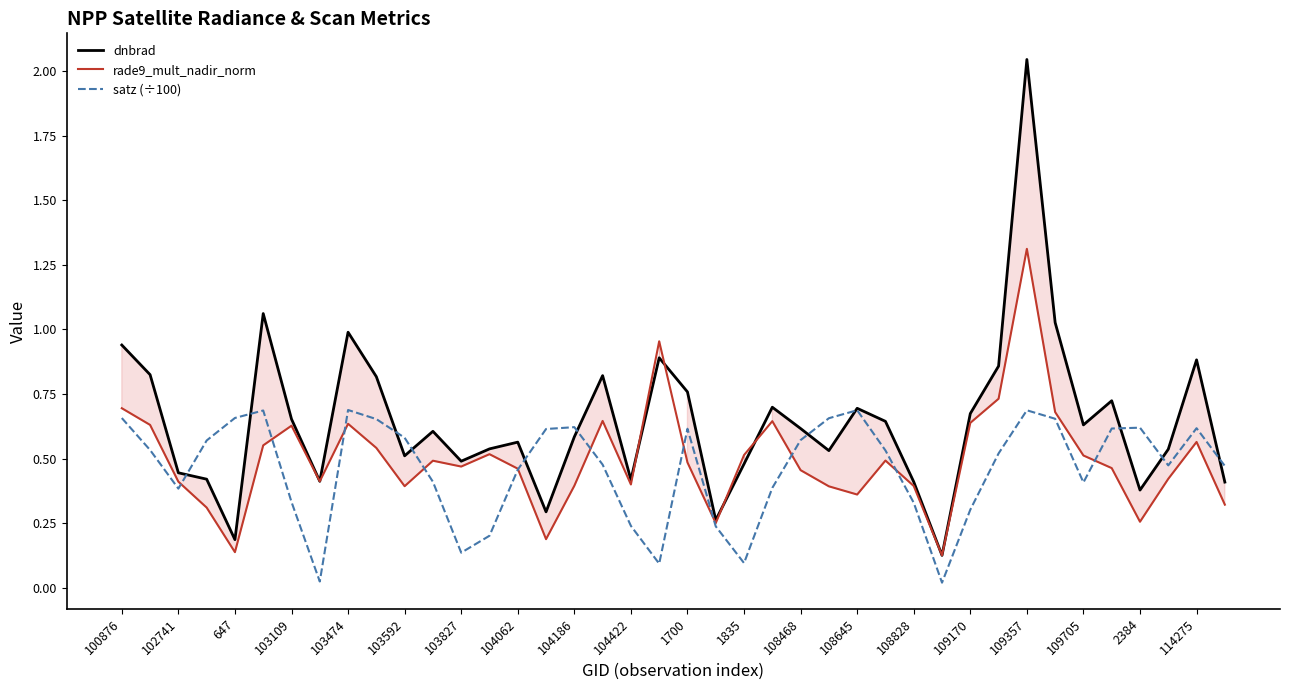

List the series in order of their peak value, lowest first.

satz (÷100), rade9_mult_nadir_norm, dnbrad